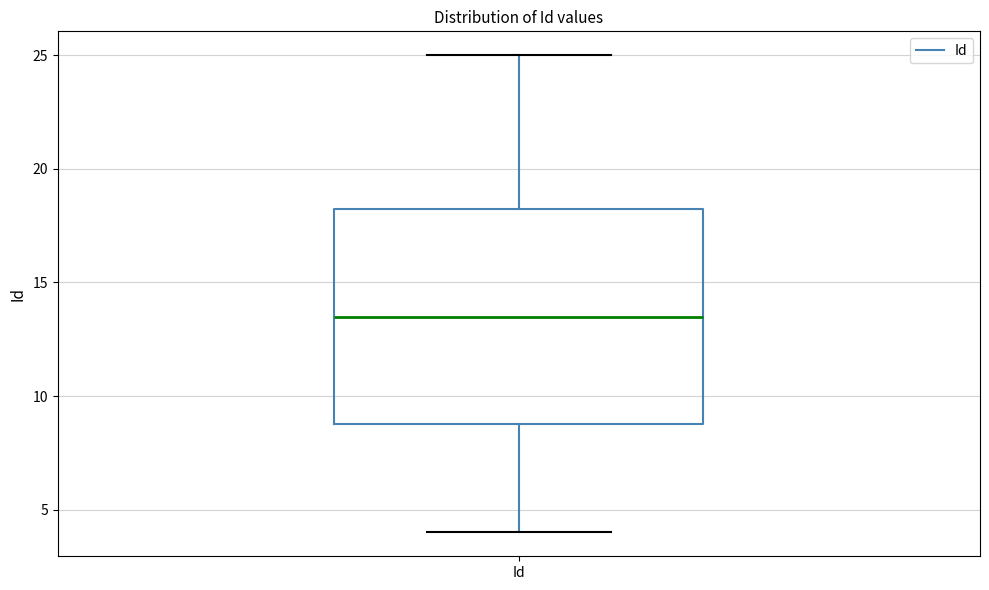

Transcribe this box plot: give where the median line is, the range the box spans, and where the two whiskers end, as read against the y-axis. The values are not printed on the chart, so give them approximately, as read against the axis.

median 13.5, box 9.0 to 18.5, whiskers 4.0 to 25.0